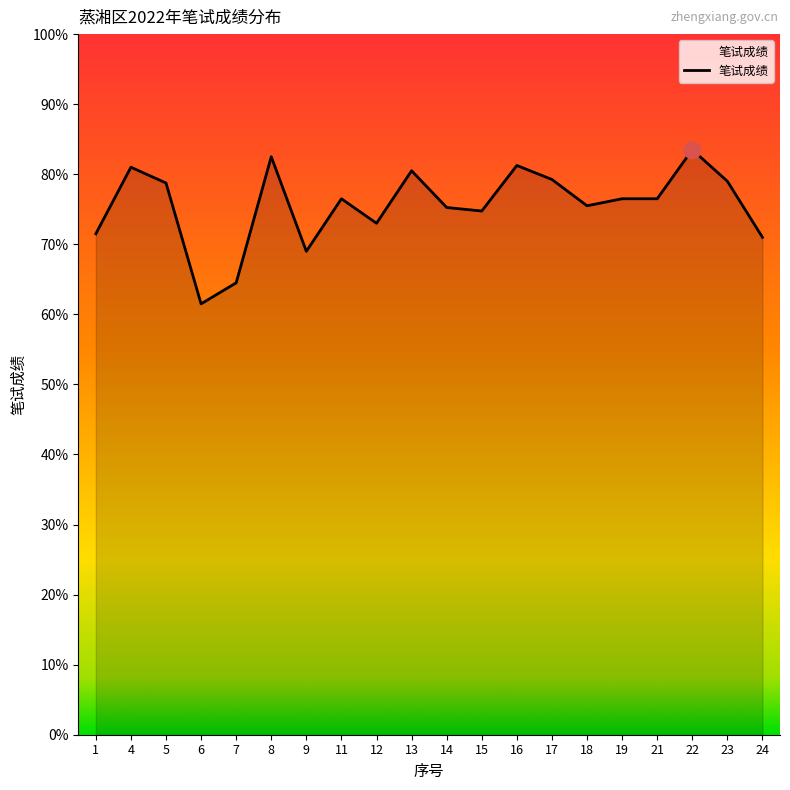

How many categories are shown in the chart?

20